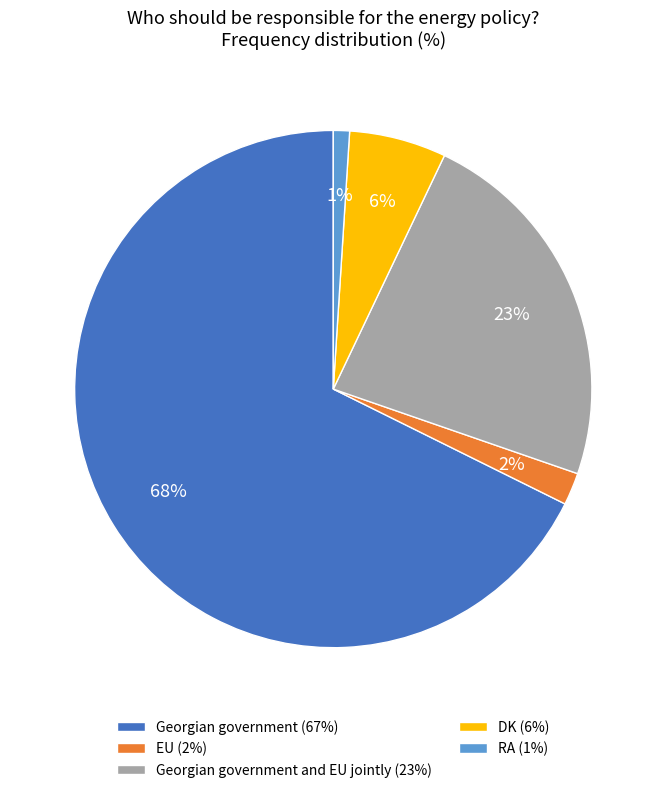

What is the ratio of the value at DK to the value at RA?

6.0